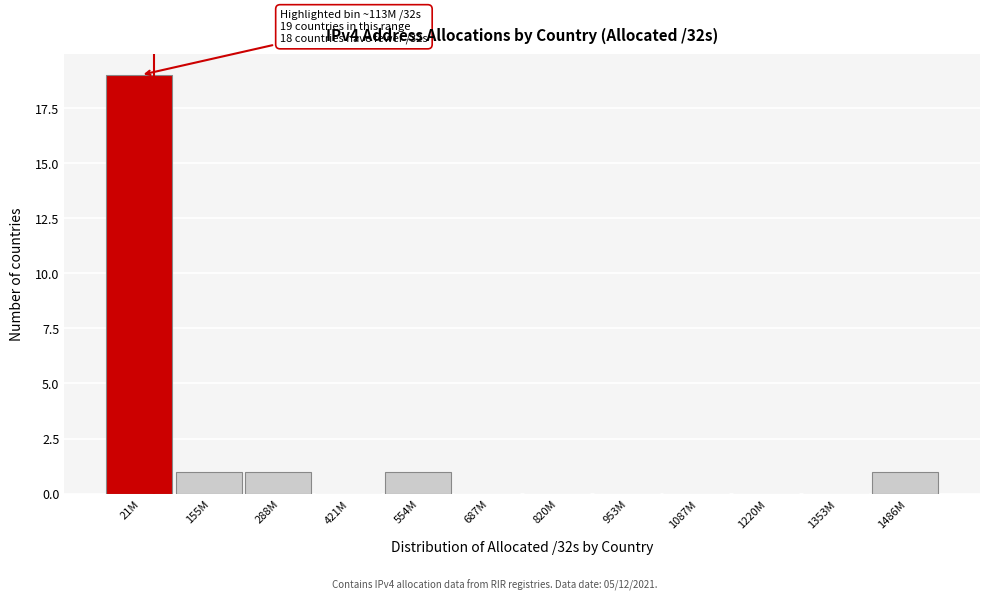

Reading right to left, transcribe all the data shown in this chart.

1486M=1	1353M=0	1220M=0	1087M=0	953M=0	820M=0	687M=0	554M=1	421M=0	288M=1	155M=1	21M=19